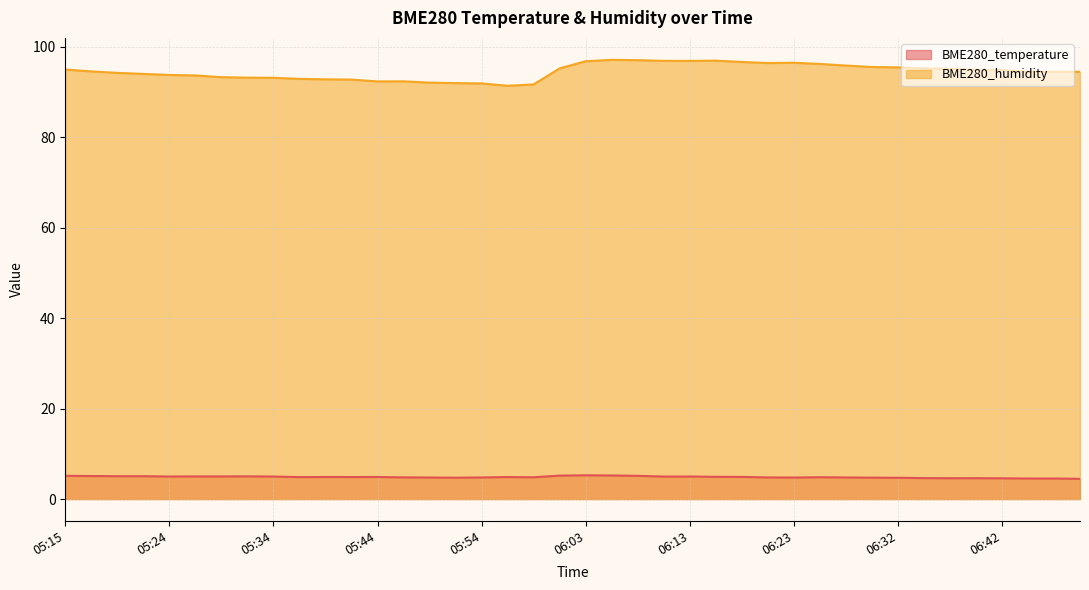

What is the approximate value of BME280_temperature at 05:56?

4.9